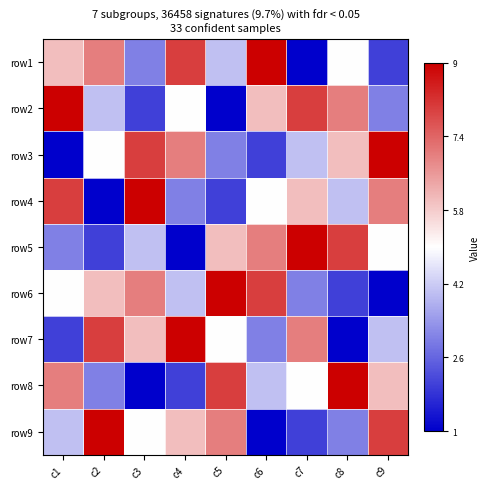

Which has a higher value, c2 or c9?

c2